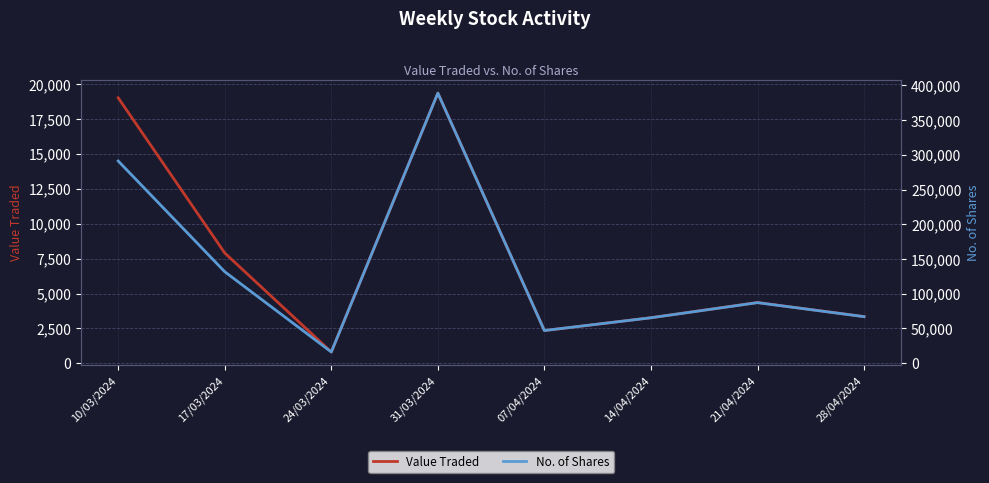

At 31/03/2024, list the series in order from smallest to largest.

Value Traded, No. of Shares